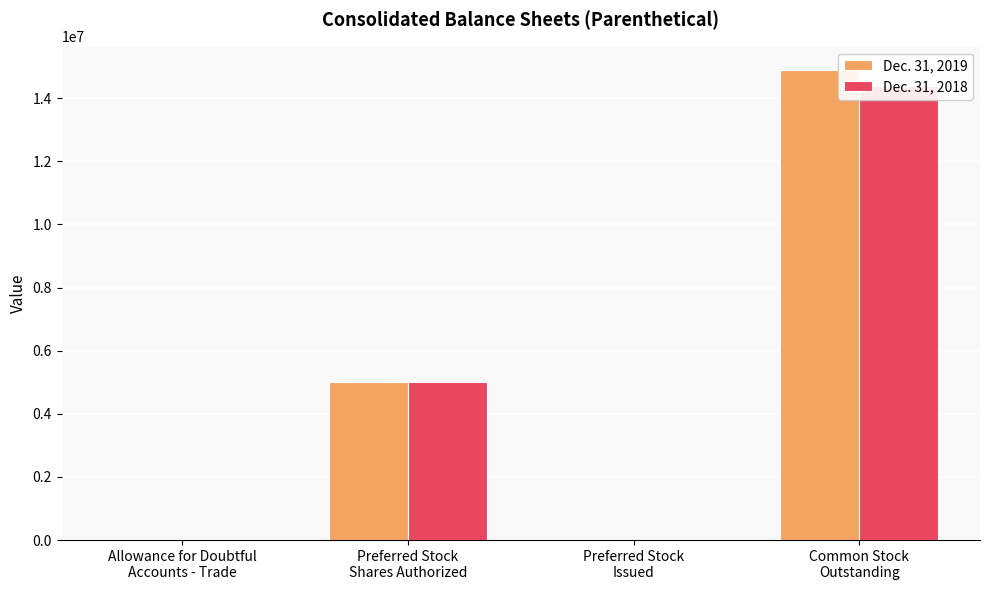

The Dec. 31, 2019 series shows 14 at Allowance for Doubtful
Accounts - Trade. True or false?

True